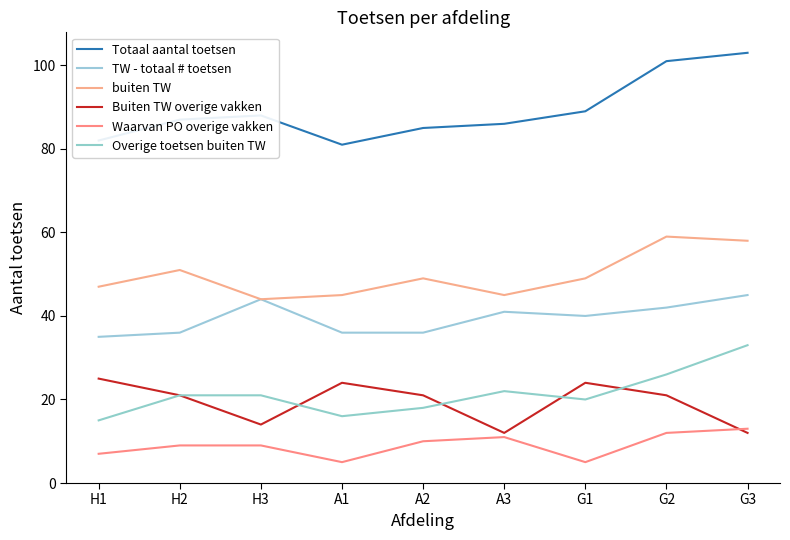

Is it true that TW - totaal # toetsen equals 45 at G3?

True